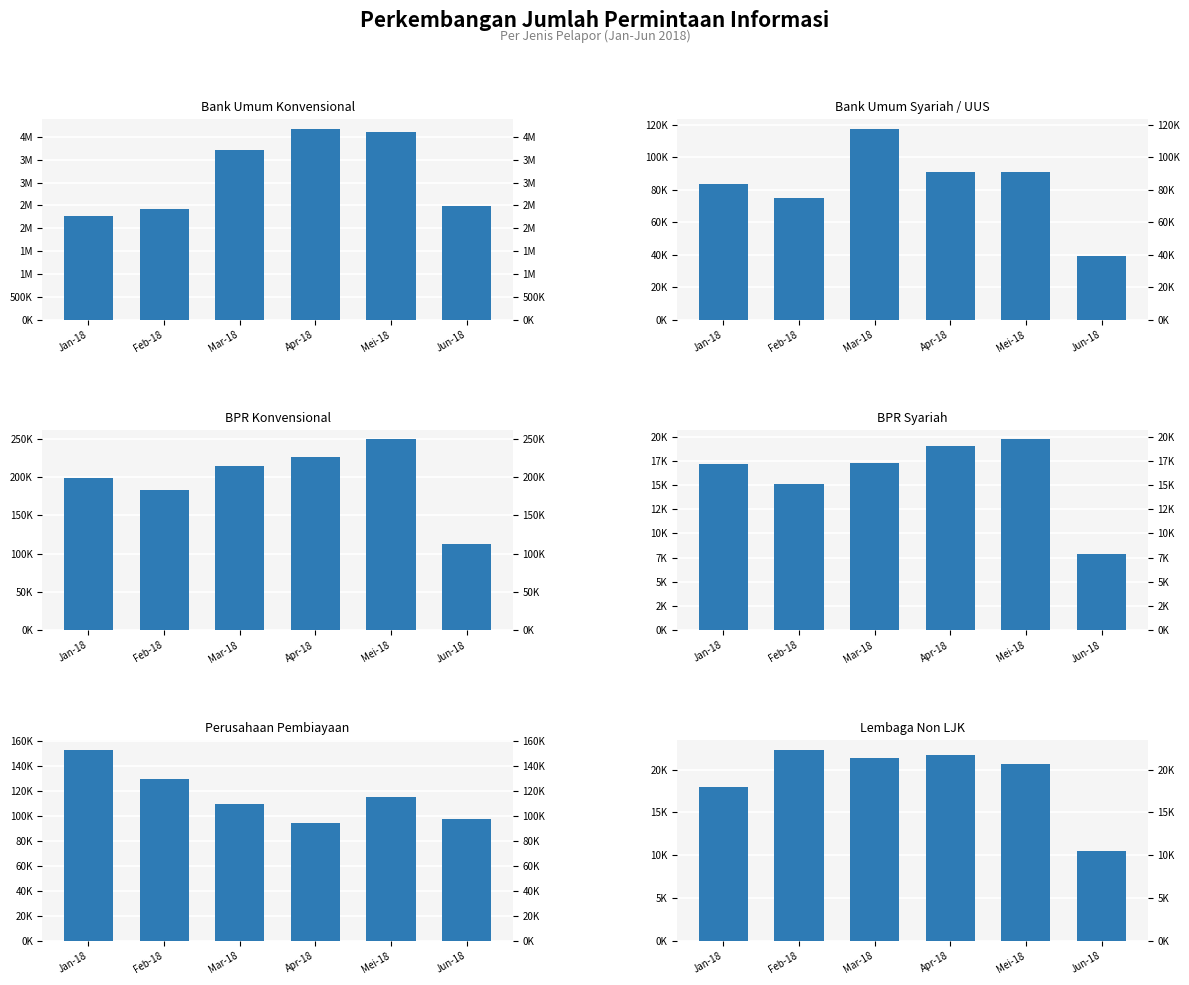

What is the label of the 3rd bar from the right?

Apr-18